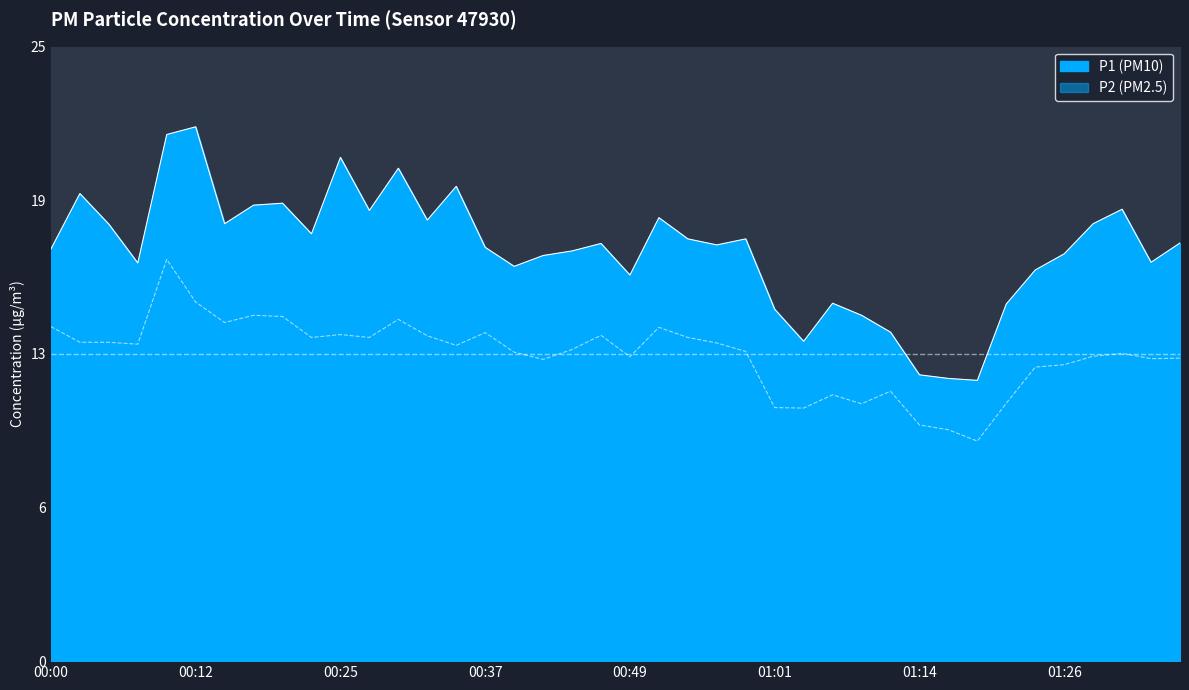

List the series in order of their overall mean, highest first.

P1, P2